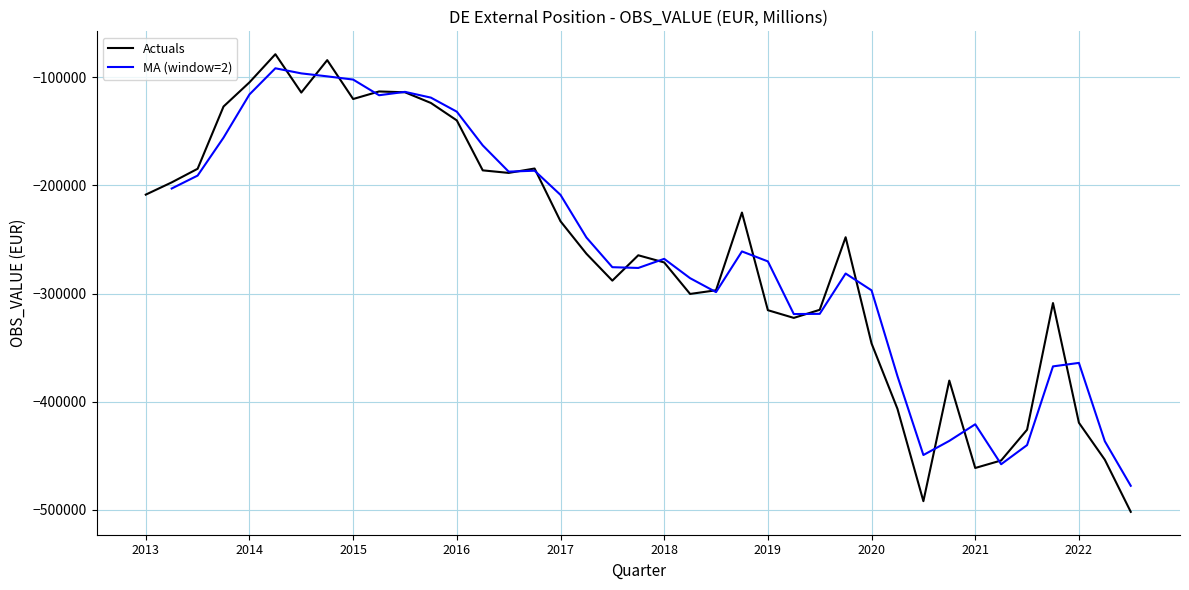

What position from the right is 2019-Q2?

14